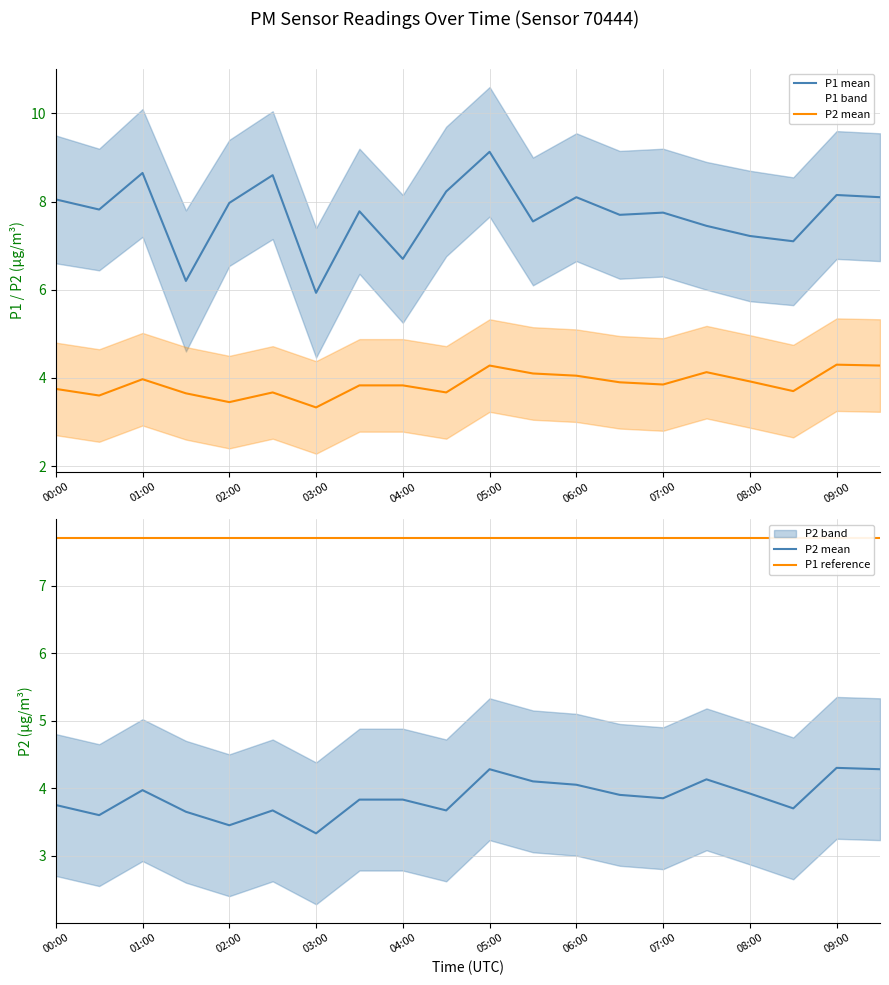

How many data points does each series have?

20